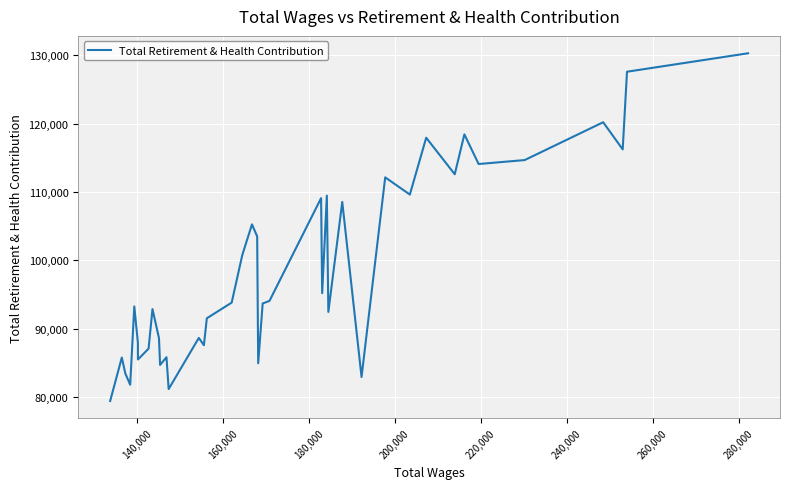

What is the difference between the maximum and minimum values?

50799